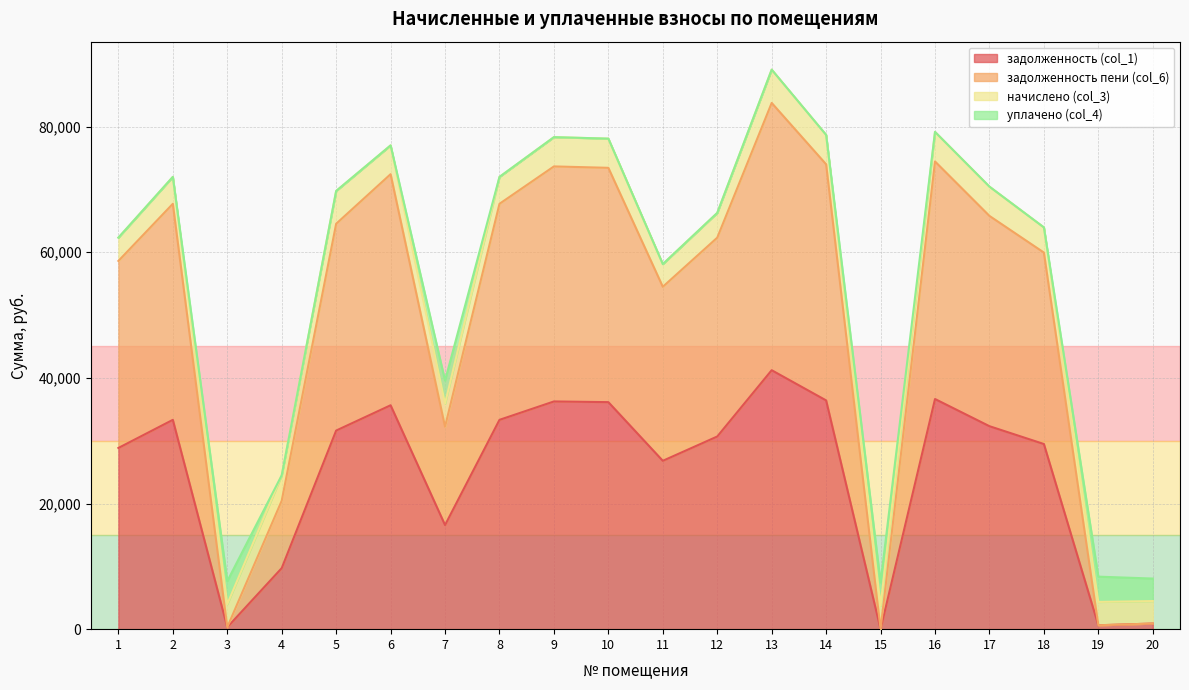

Between 1 and 3, which series saw the biggest shift?

задолженность пени (col_6)